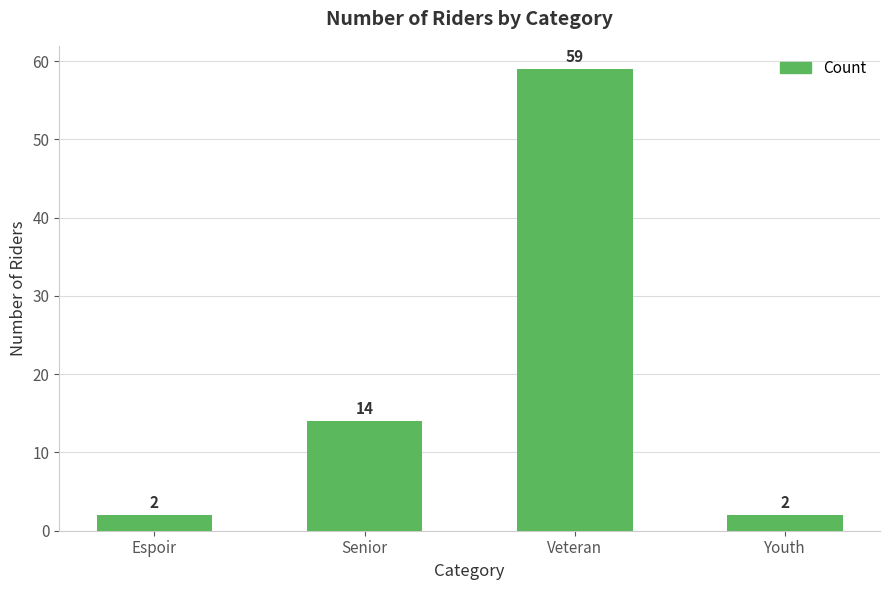

What is the value of the 2nd bar from the left?

14